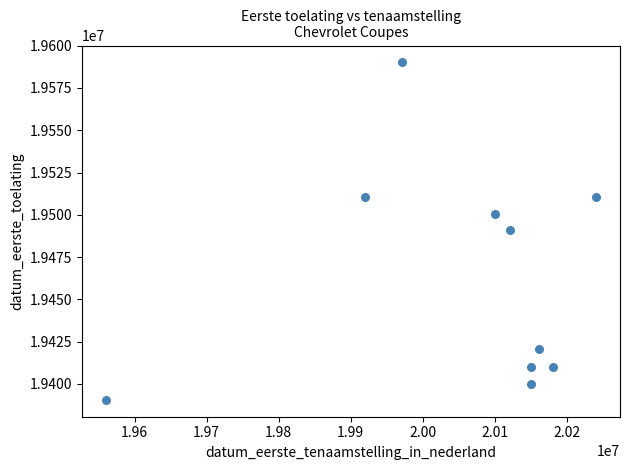

What is the average Y value?

19463452